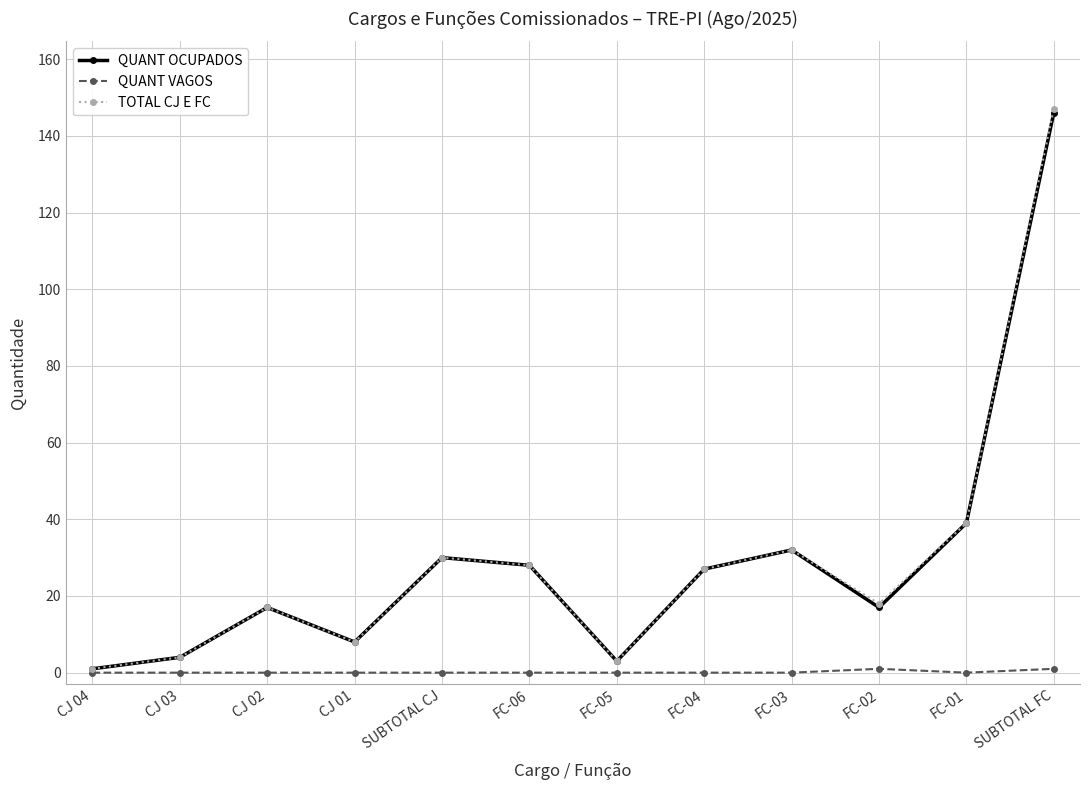

Is it true that TOTAL CJ E FC equals 1 at CJ 04?

True